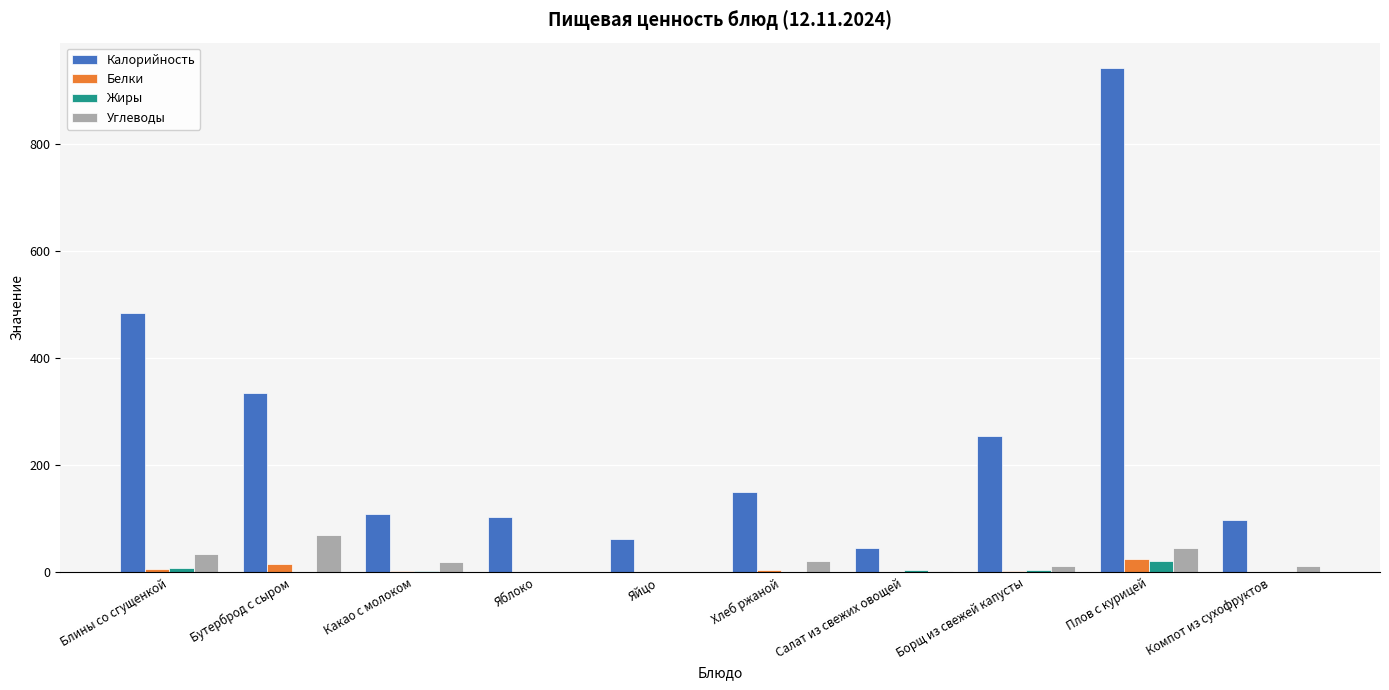

Which series changed the most between Салат из свежих овощей and Борщ из свежей капусты?

Калорийность